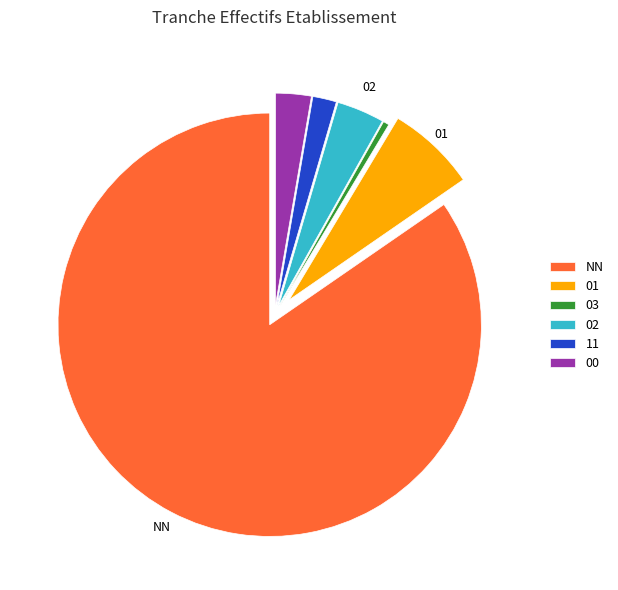

Between 03 and 00, which is larger?

00